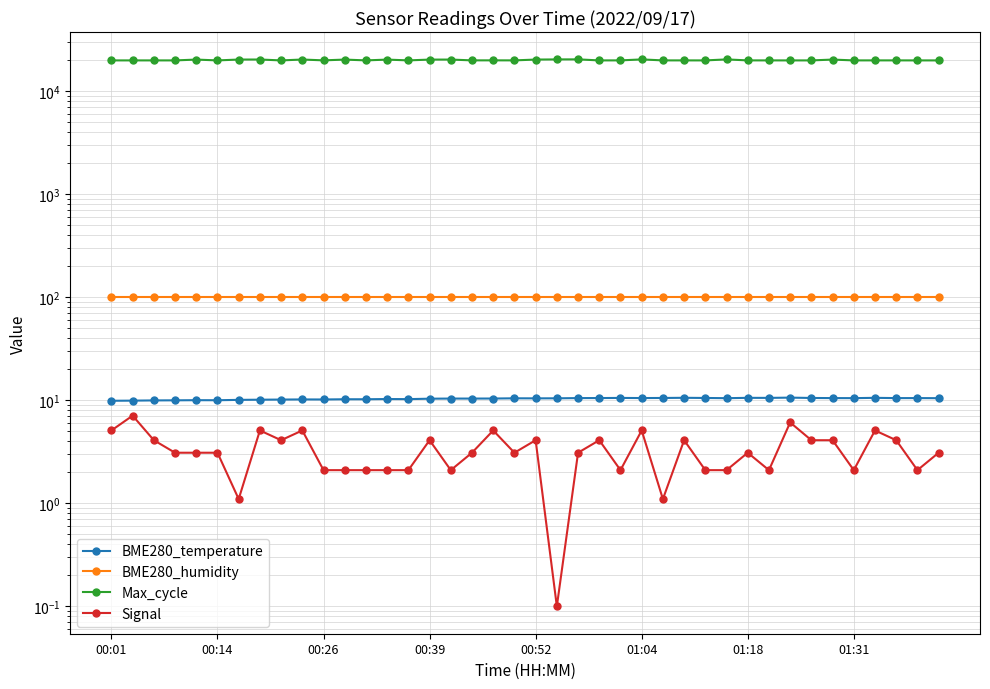

What position from the left is 31?

32